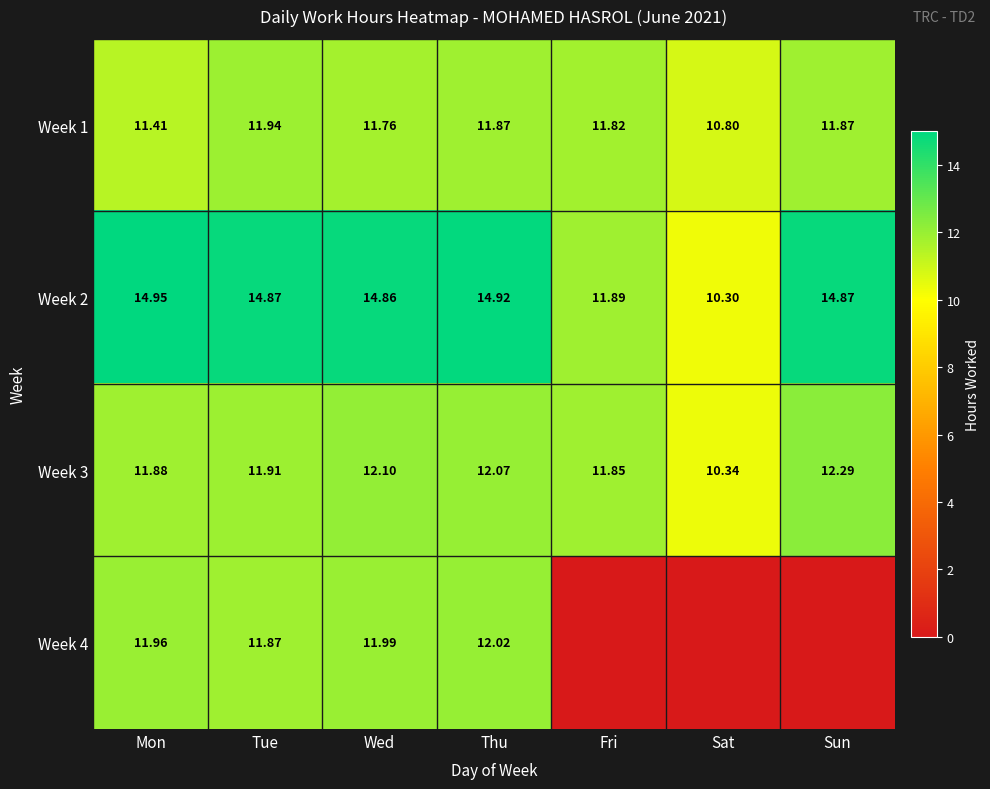

Is it true that Week 4 equals 19.3 at Wed?

False